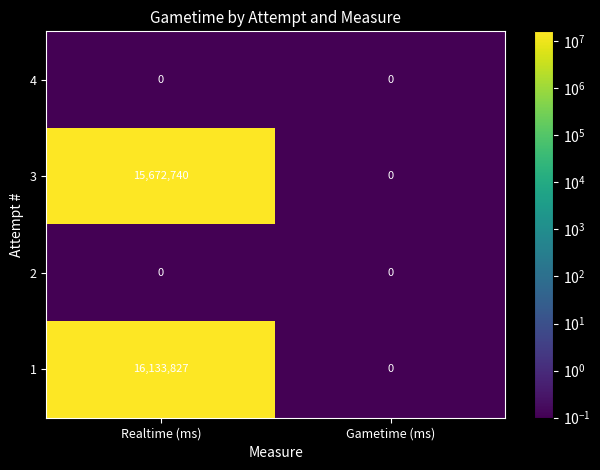

True or false: 4 has a value of 0 at Realtime (ms).

True